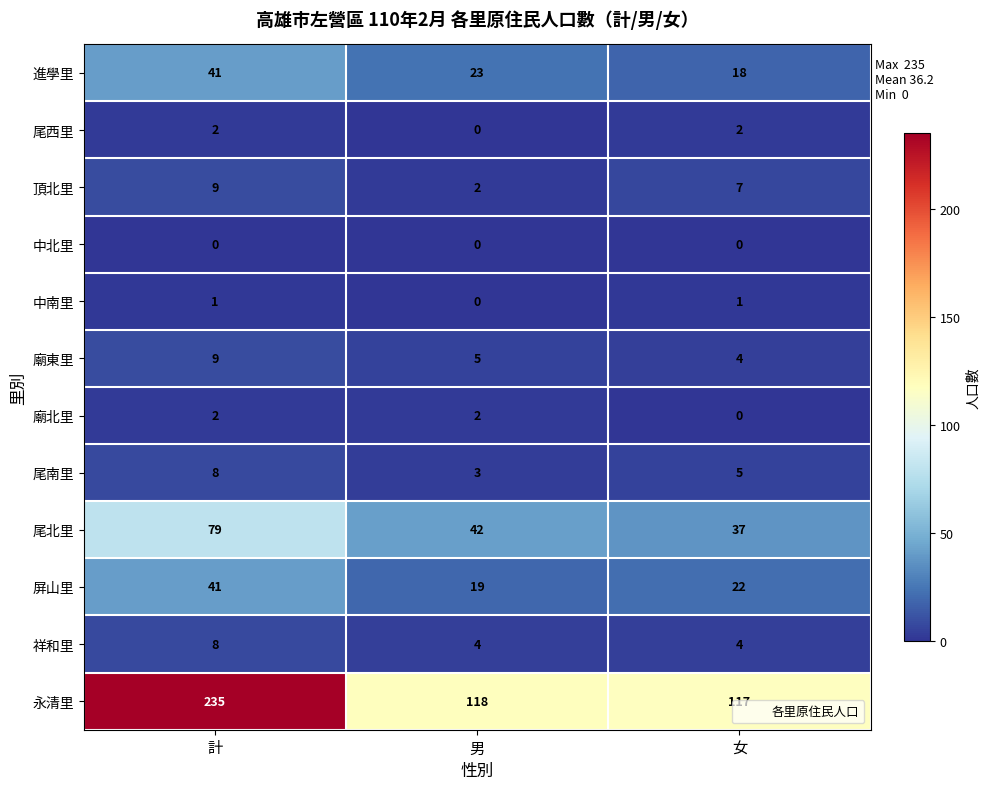

What is the average value of the 進學里 series?

27